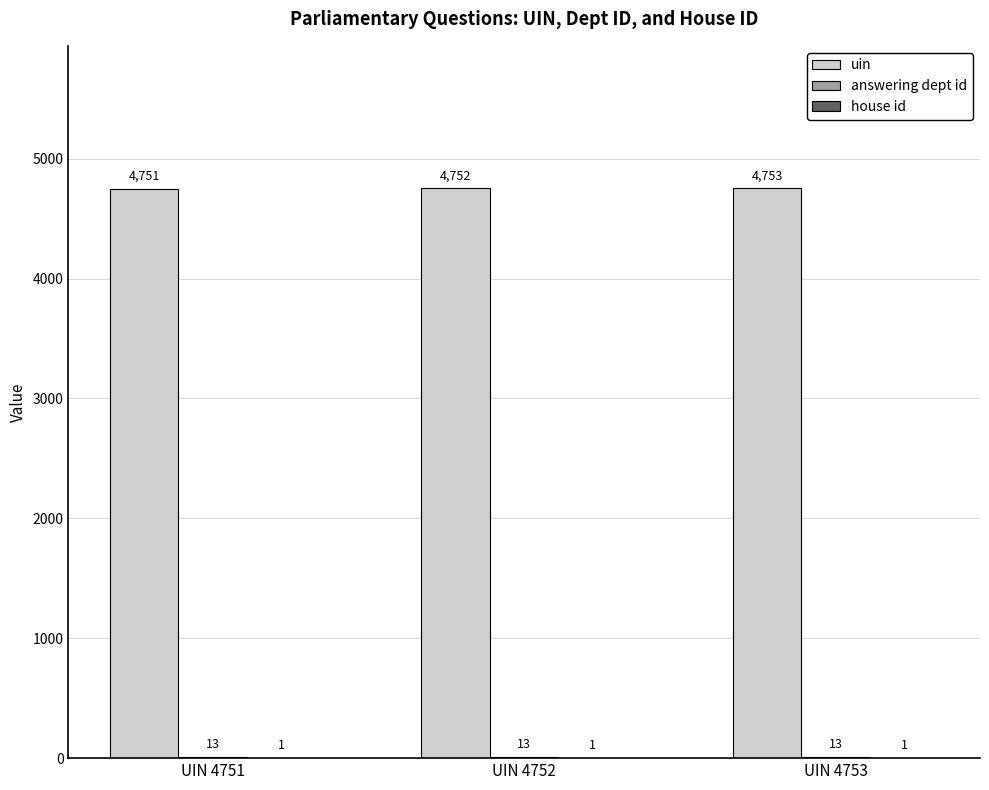

At which category does the chart reach its peak across all series?

UIN 4753